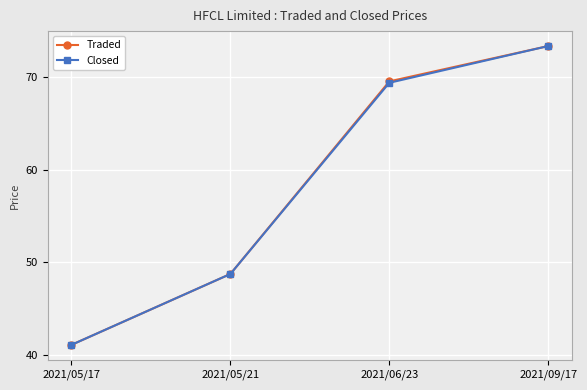

What is the value of the Traded point at the 3rd from the left?

69.5